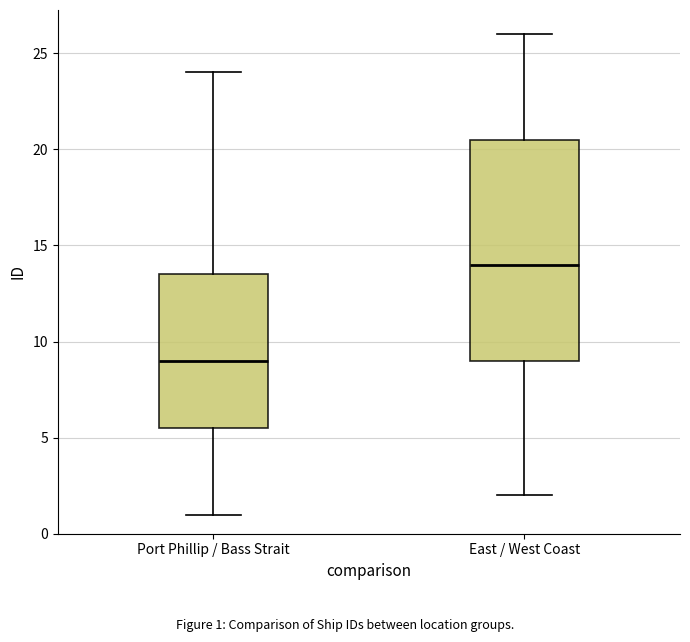

Reading left to right, read every box against the y-axis: the position of its median line, the range the box covers, and the ends of its whiskers. The values are not printed on the chart, so give them approximately, as read against the axis.

Port Phillip / Bass Strait: median 9.0, box 5.5 to 13.5, whiskers 1.0 to 24.0
East / West Coast: median 14.0, box 9.0 to 20.5, whiskers 2.0 to 26.0